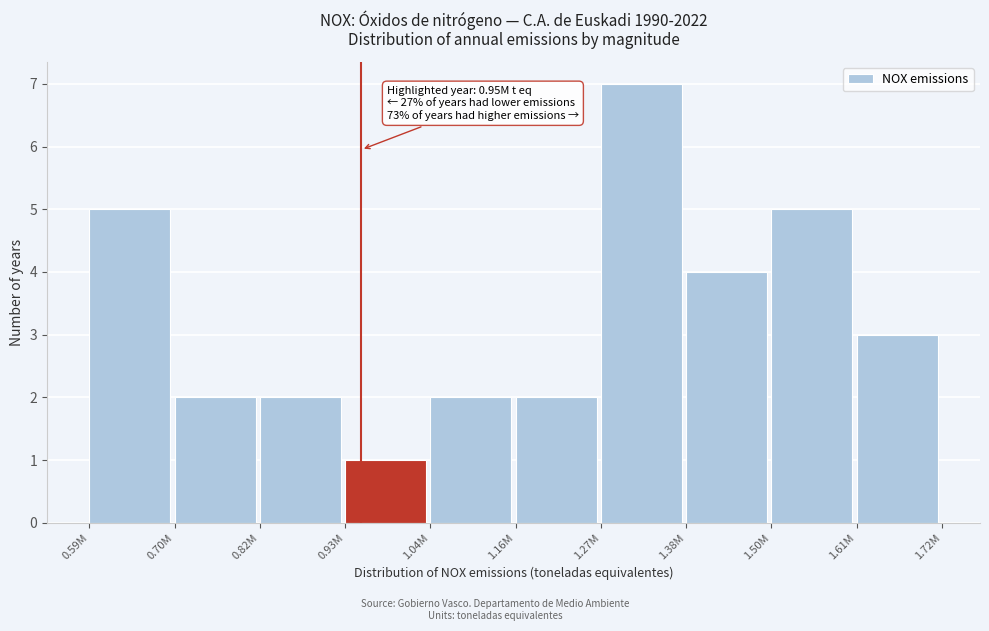

Reading left to right, list all the values displayed in this chart.

5	2	2	1	2	2	7	4	5	3